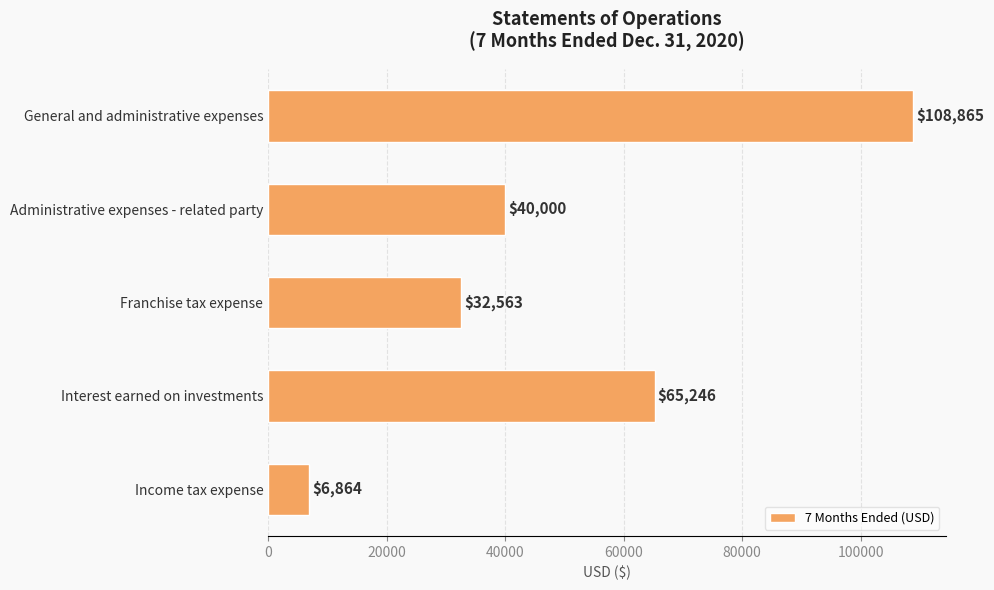

Between Administrative expenses - related party and Income tax expense, which is larger?

Administrative expenses - related party